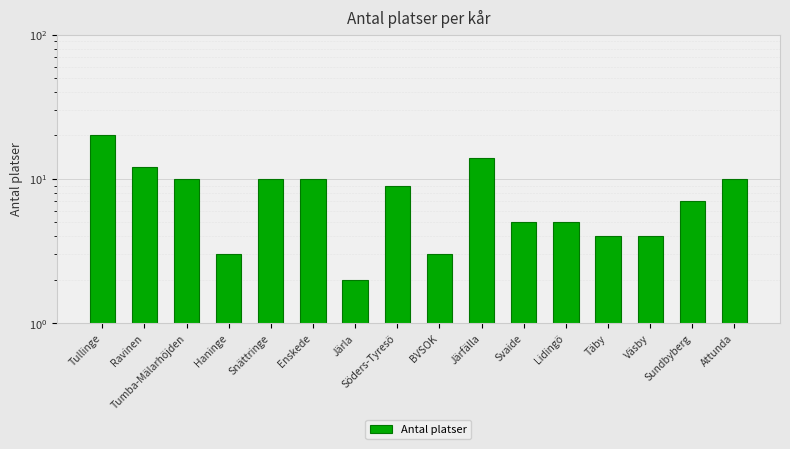

Are the bars horizontal?

No